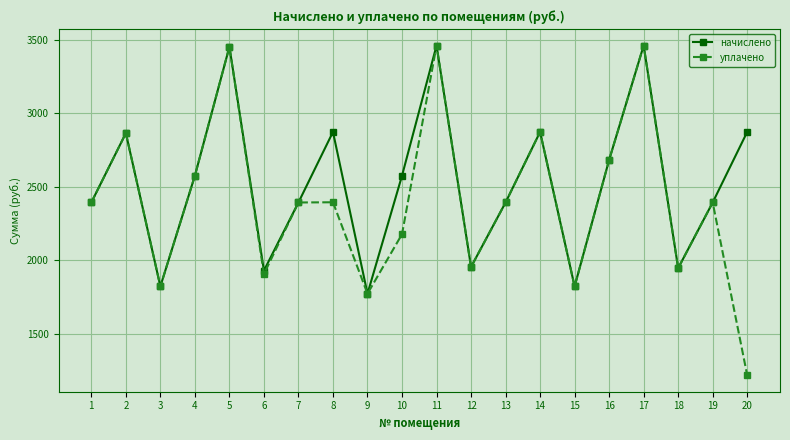

Is the value of начислено at 13 greater than the value of уплачено at 4?

No